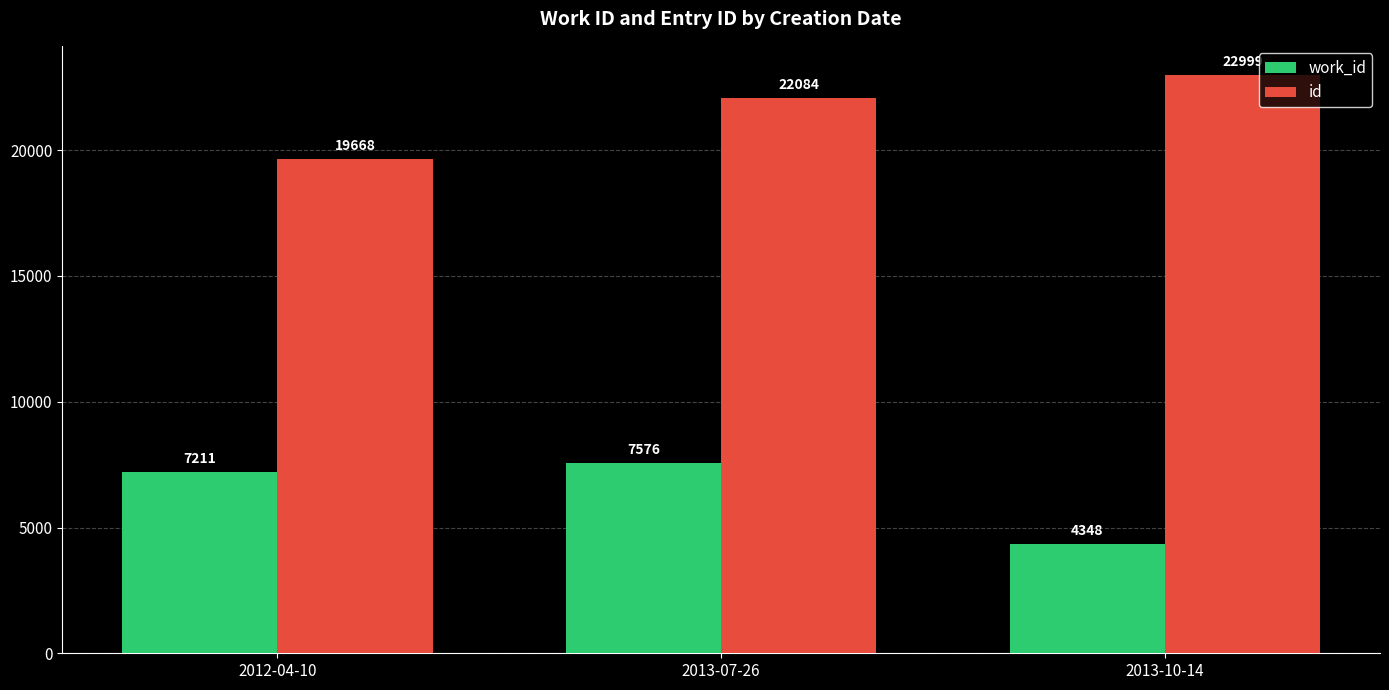

What is the maximum value shown in the chart?

22999